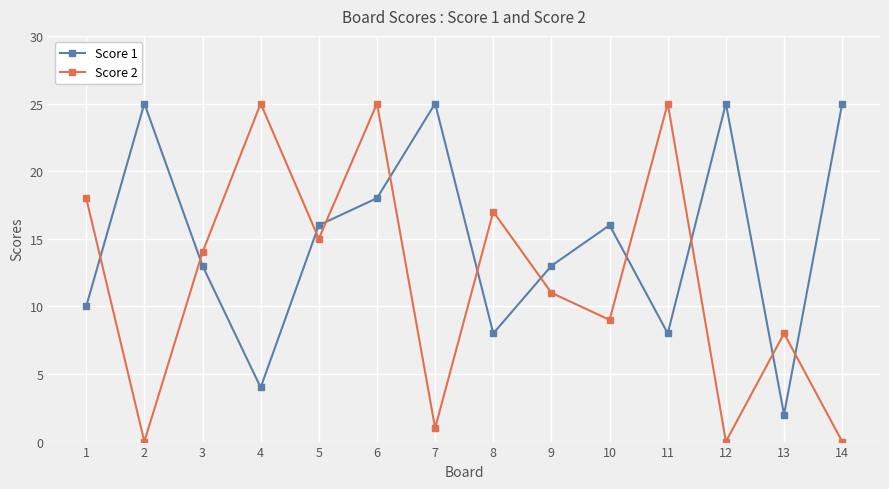

Which series changed the most between 1 and 6?

Score 1